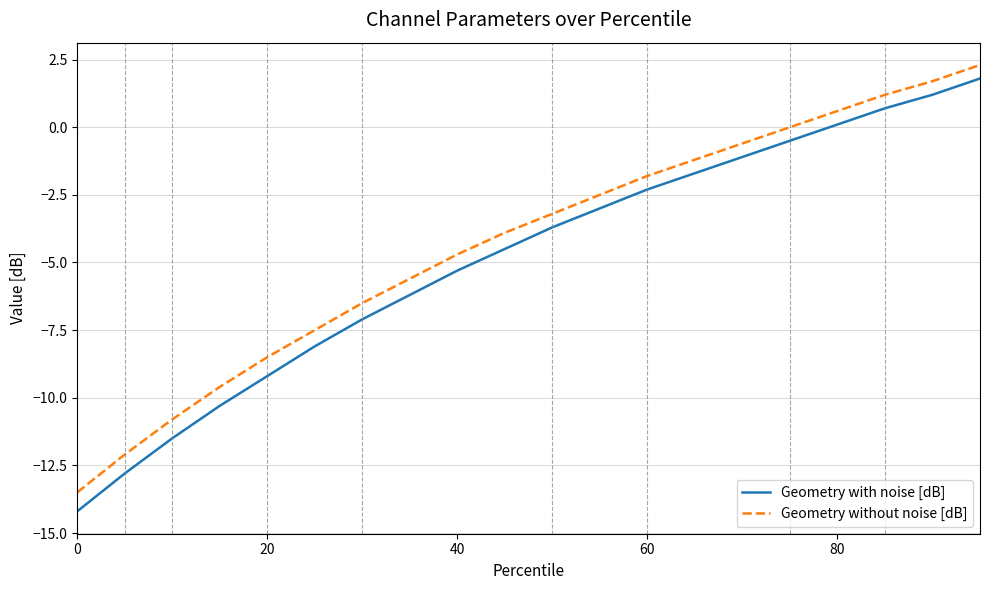

Reading left to right, transcribe all the data shown in this chart.

Geometry with noise [dB]: -14.2	-12.8	-11.5	-10.3	-9.2	-8.1	-7.1	-6.2	-5.3	-4.5	-3.7	-3.0	-2.3	-1.7	-1.1	-0.5	0.1	0.7	1.2	1.8
Geometry without noise [dB]: -13.5	-12.1	-10.8	-9.6	-8.5	-7.5	-6.5	-5.6	-4.7	-3.9	-3.2	-2.5	-1.8	-1.2	-0.6	0.0	0.6	1.2	1.7	2.3